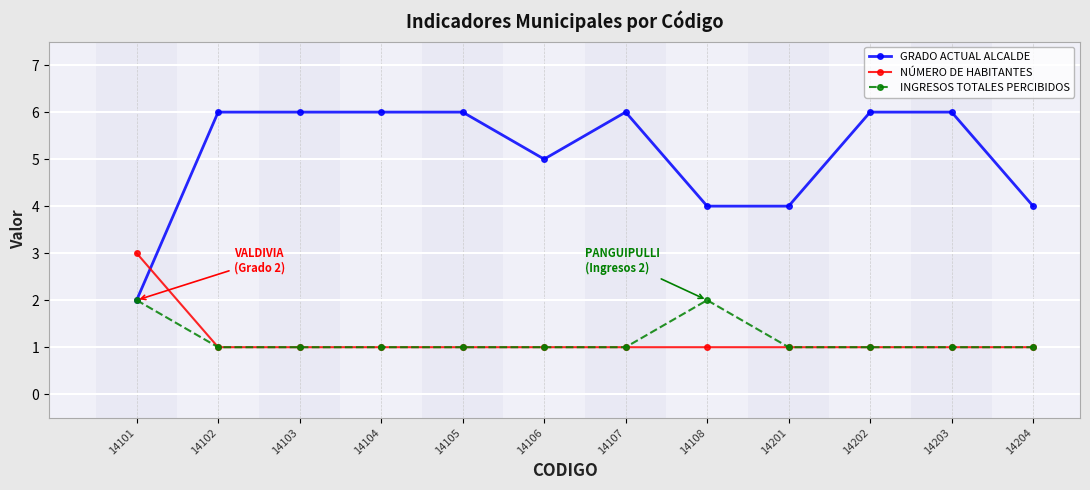

What is the maximum value shown in the chart?

6